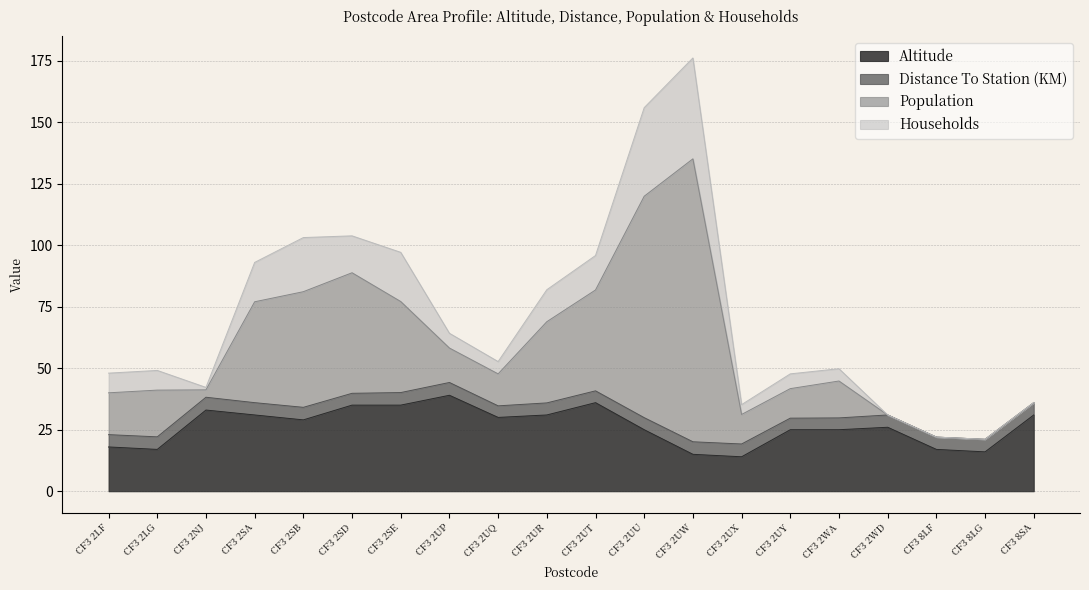

At which category is the sum across all series the highest?

CF3 2UW